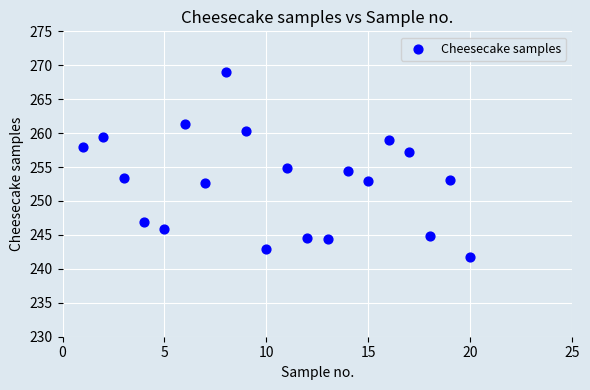

What is the range of Y values (max minus min)?

27.3